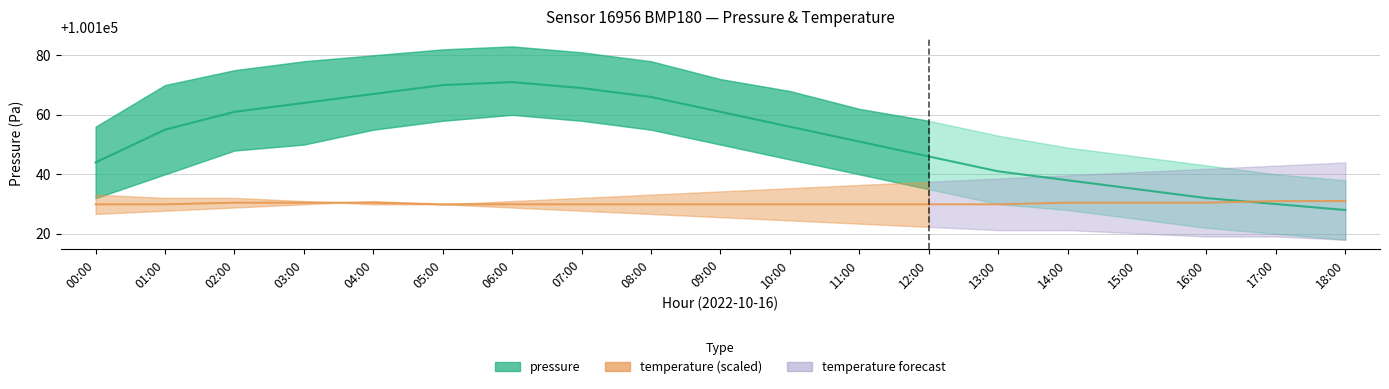

Which series has the largest range (max minus min)?

pressure mid